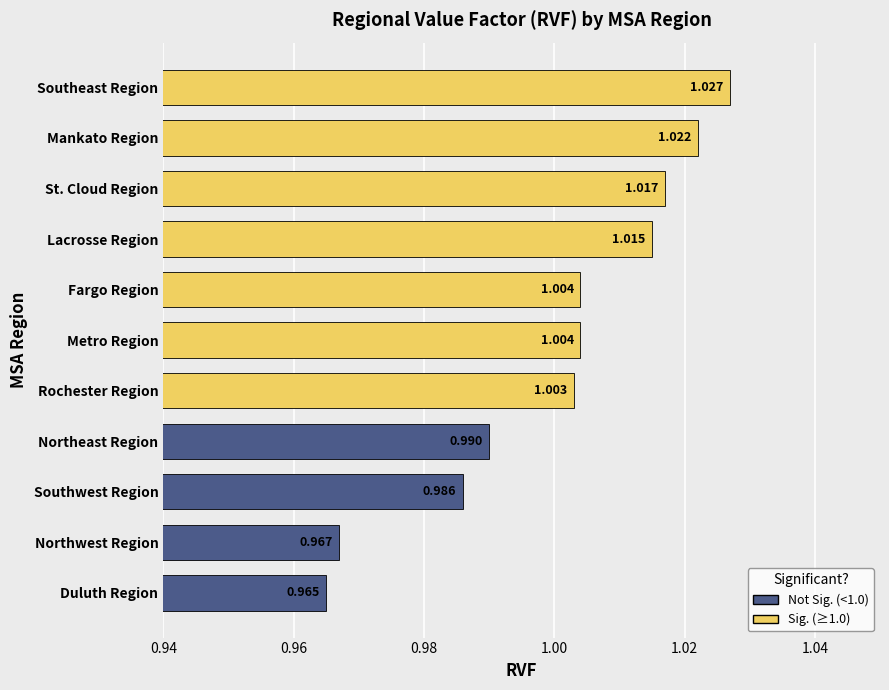

At which label is the value closest to 0?

Duluth Region